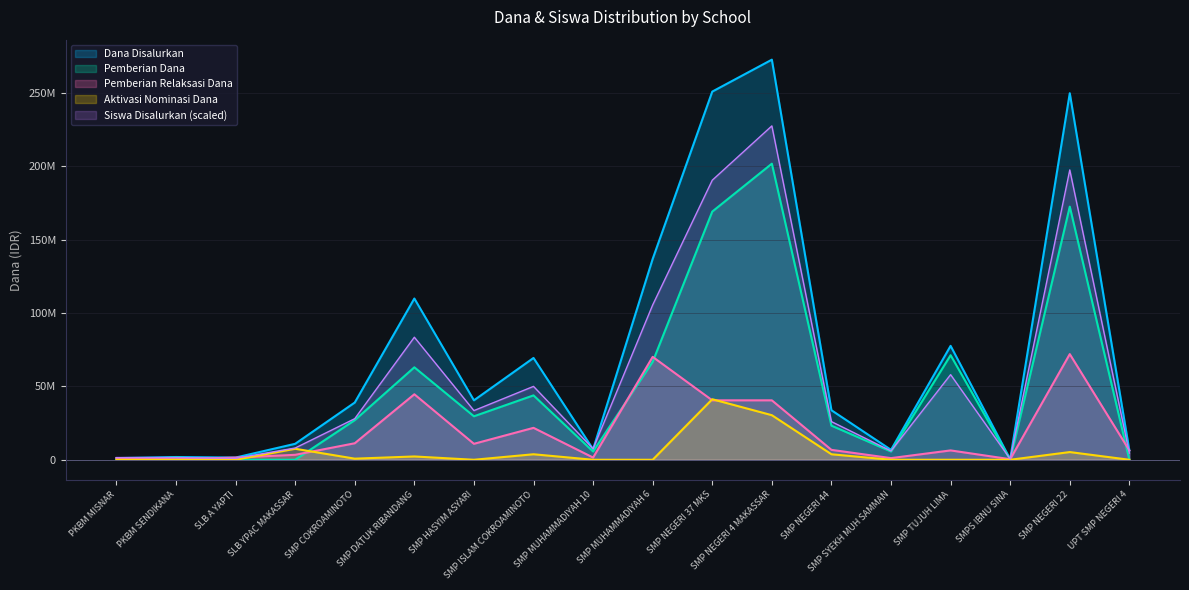

Which label corresponds to the smallest value in the chart?

PKBM MISNAR